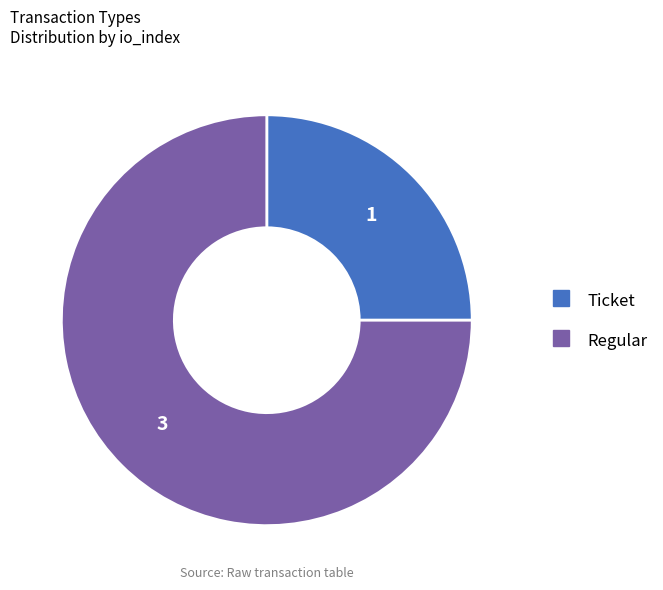

True or false: Regular accounts for 64% of the total.

False